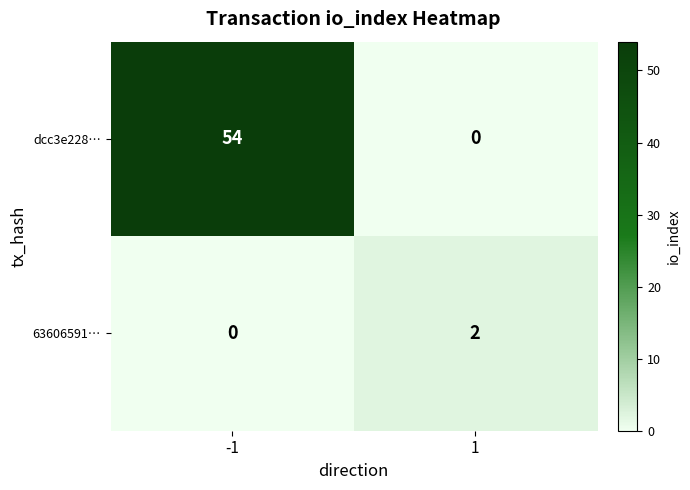

Reading left to right, what are all the values shown in this chart?

dcc3e228…: 54	0
63606591…: 0	2